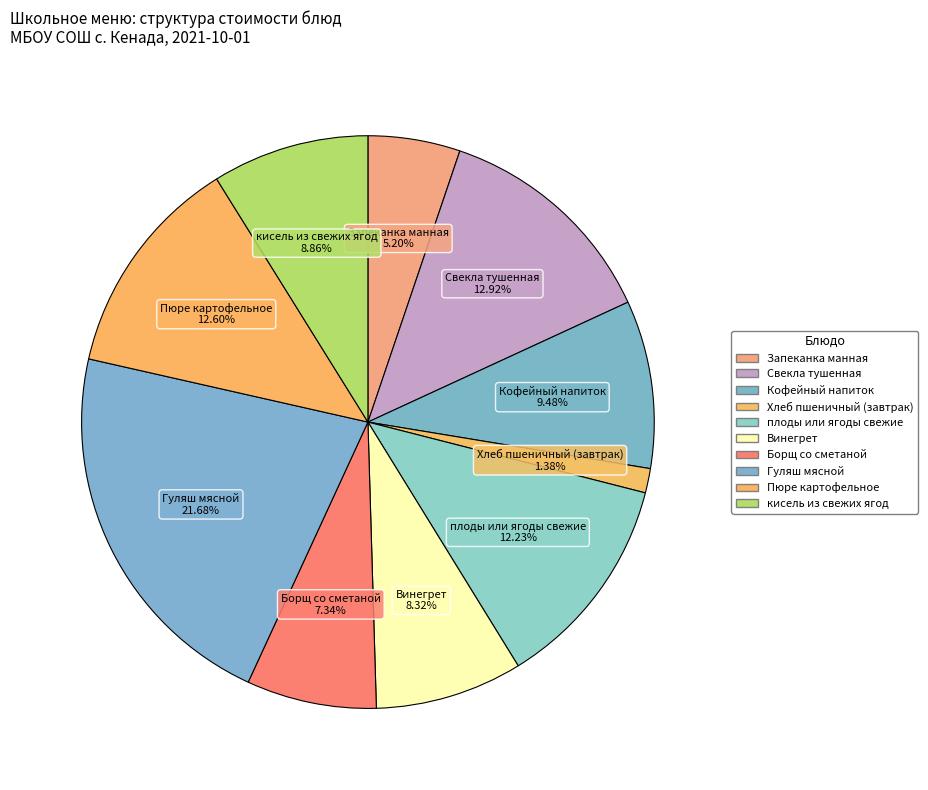

Is the sum of кисель из свежих ягод and Хлеб пшеничный (завтрак) greater than half?

No